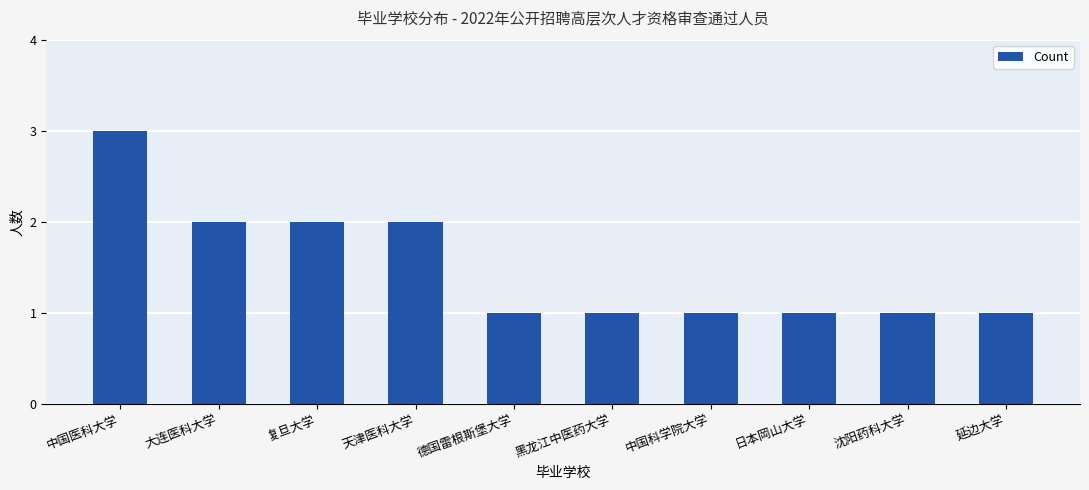

Reading left to right, what are all the values shown in this chart?

中国医科大学=3	大连医科大学=2	复旦大学=2	天津医科大学=2	德国雷根斯堡大学=1	黑龙江中医药大学=1	中国科学院大学=1	日本岡山大学=1	沈阳药科大学=1	延边大学=1